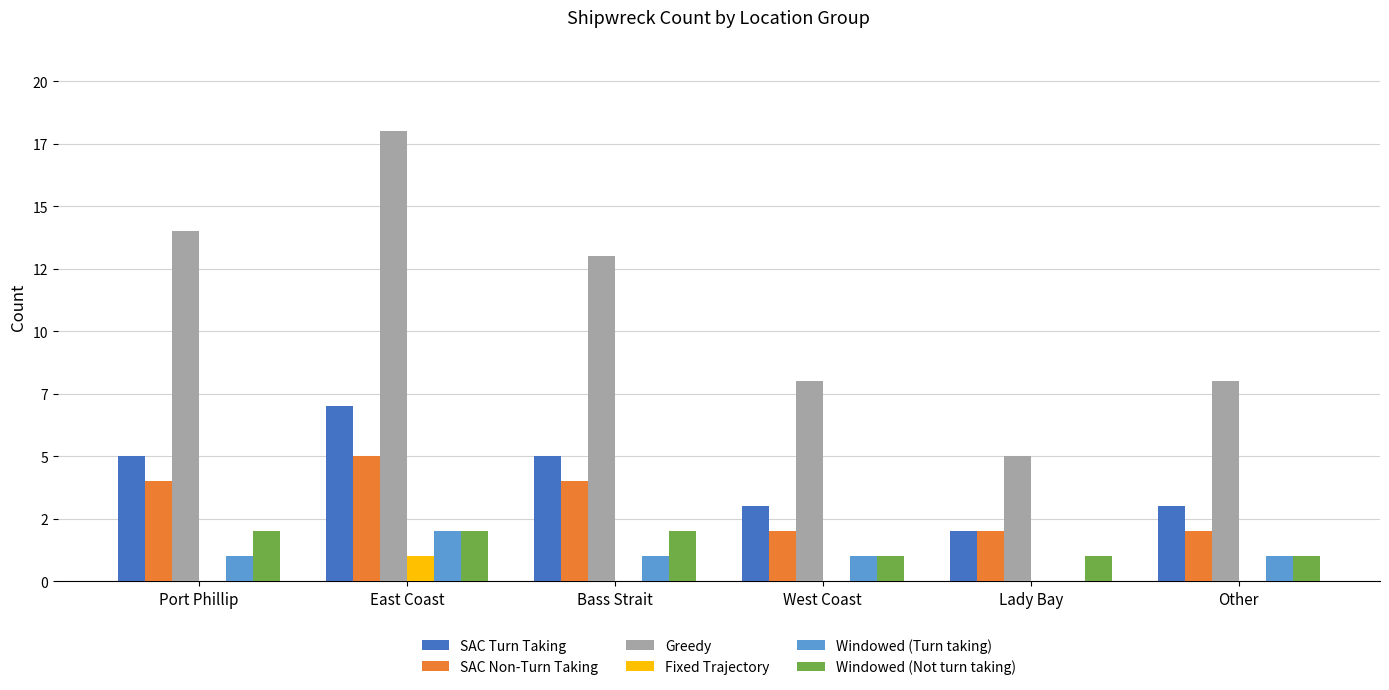

What are all the series names shown in the legend?

SAC Turn Taking, SAC Non-Turn Taking, Greedy, Fixed Trajectory, Windowed (Turn taking), Windowed (Not turn taking)